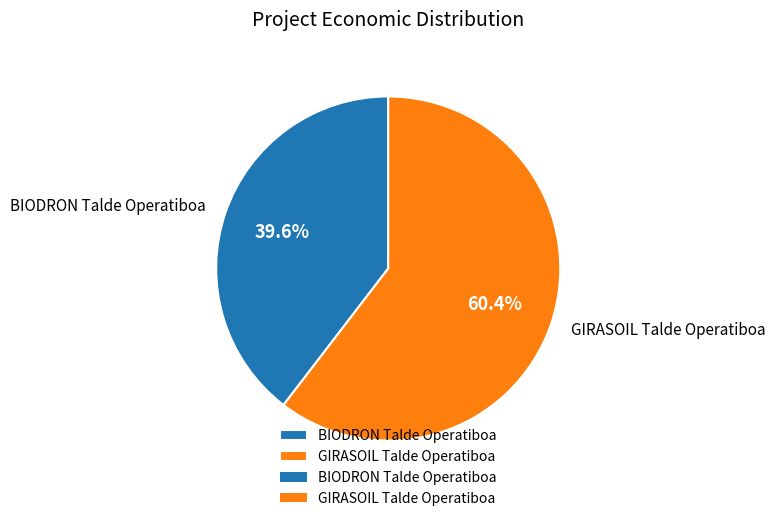

What is the ratio of the value at GIRASOIL Talde Operatiboa to the value at BIODRON Talde Operatiboa?

1.5